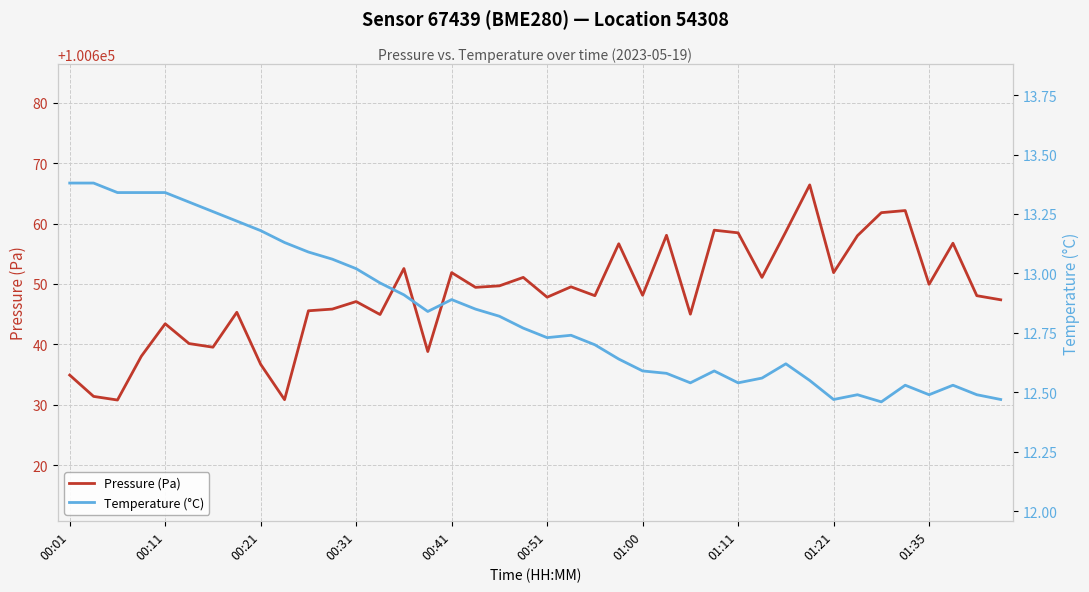

The value of Pressure (Pa) at 00:11 is 159460.4. True or false?

False